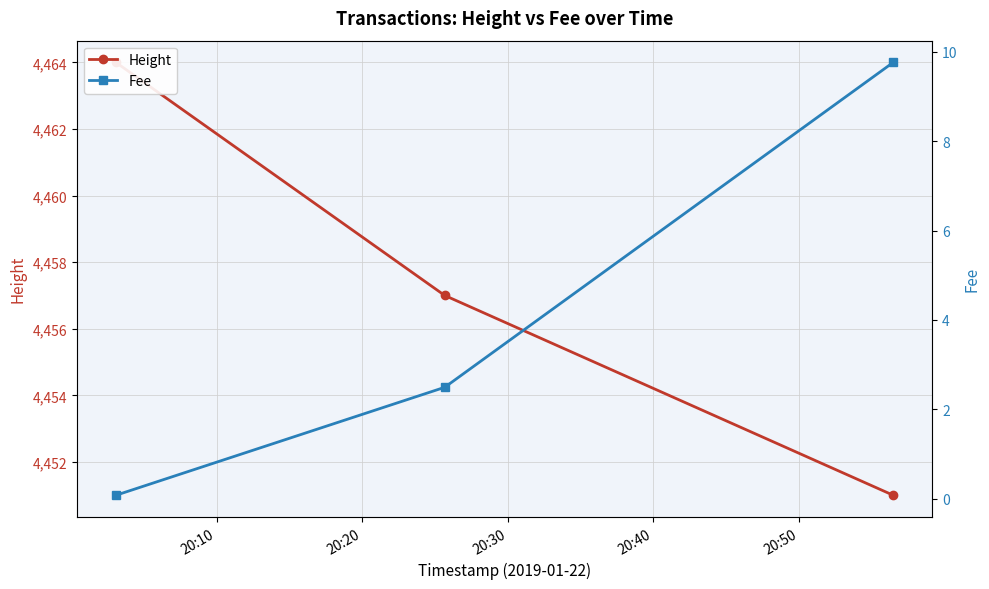

What is the minimum value for Height?

4451.0